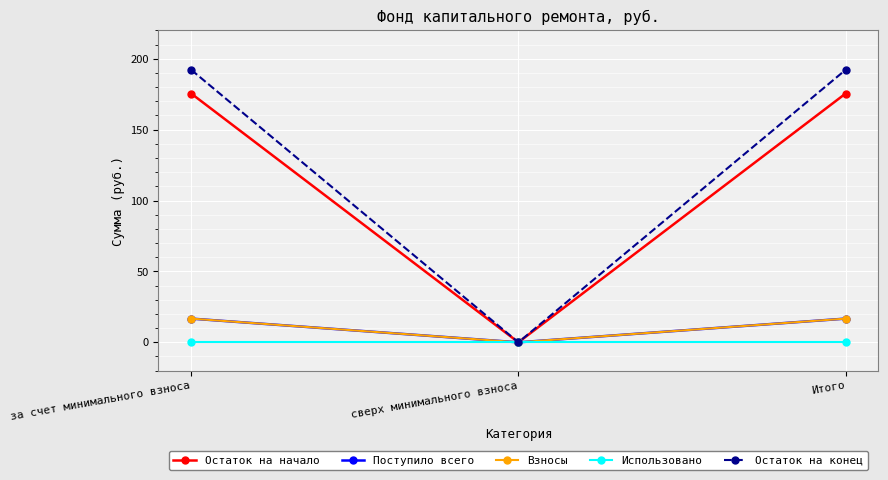

What is the difference between the Поступило всего values at Итого and сверх минимального взноса?

16.7